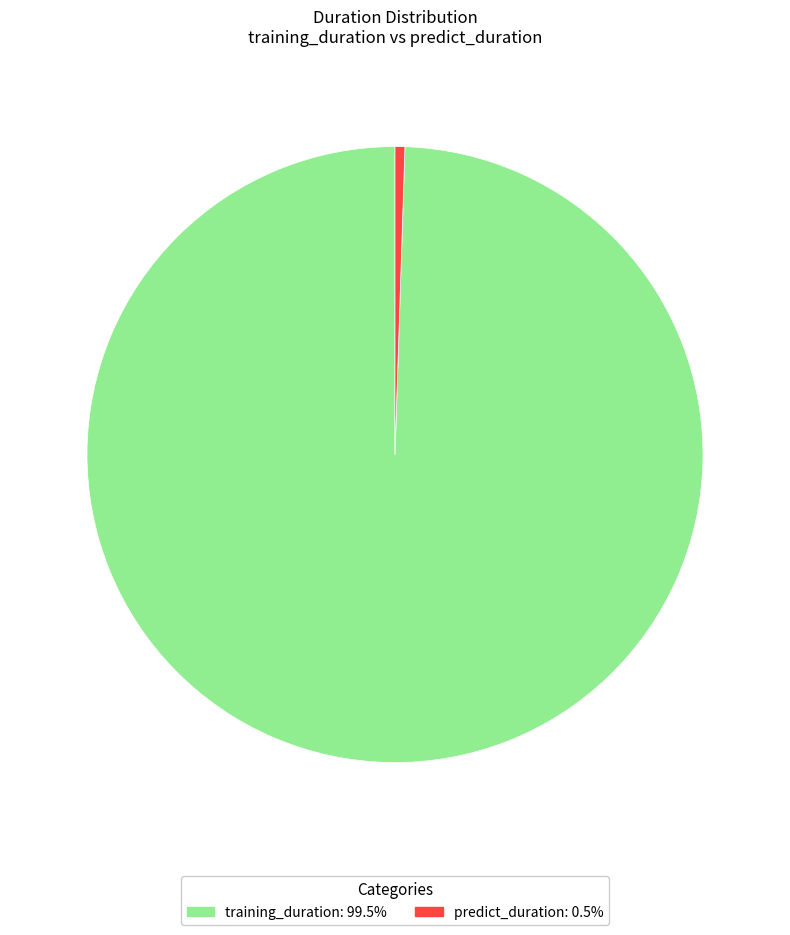

Rank the categories by value from lowest to highest.

predict_duration, training_duration